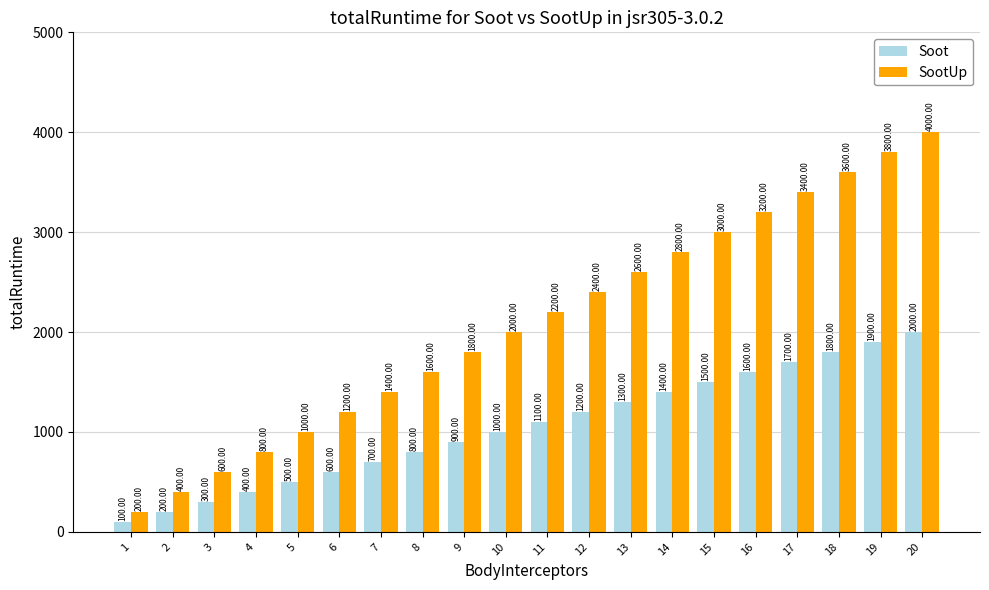

What is the minimum value for SootUp?

200